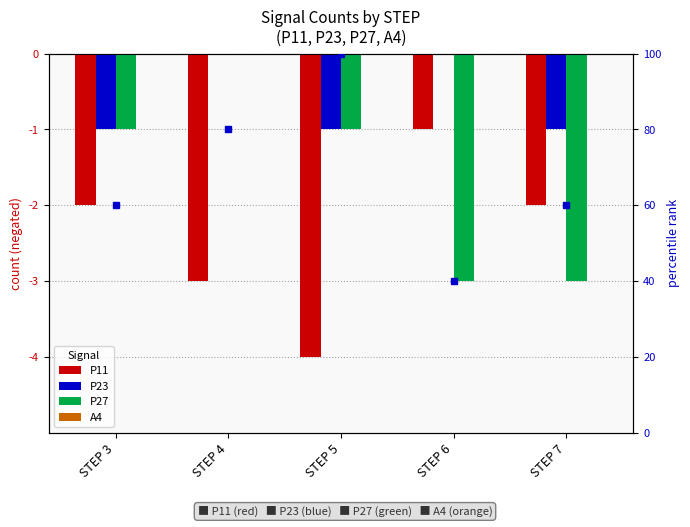

Where is P27 nearest to the value -1?

STEP 3